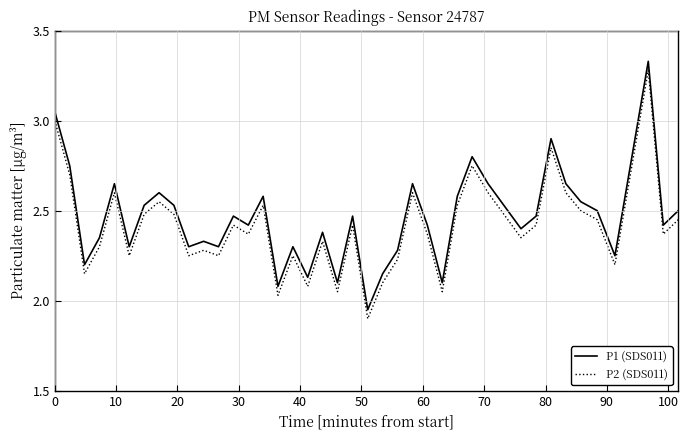

What is the difference between the second highest and minimum values in the P2 (SDS011) series?

1.1